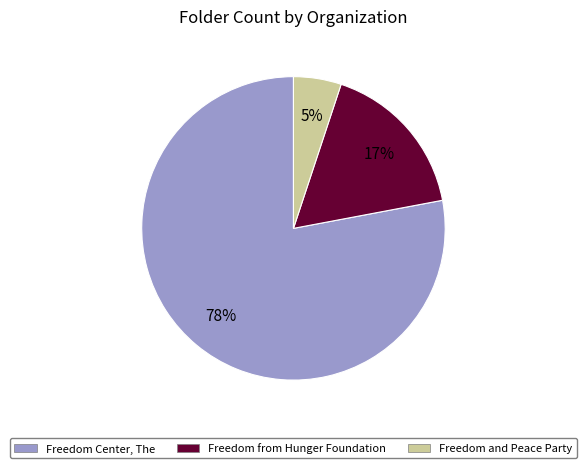

Do Freedom and Peace Party and Freedom from Hunger Foundation together represent more than half of the pie?

No